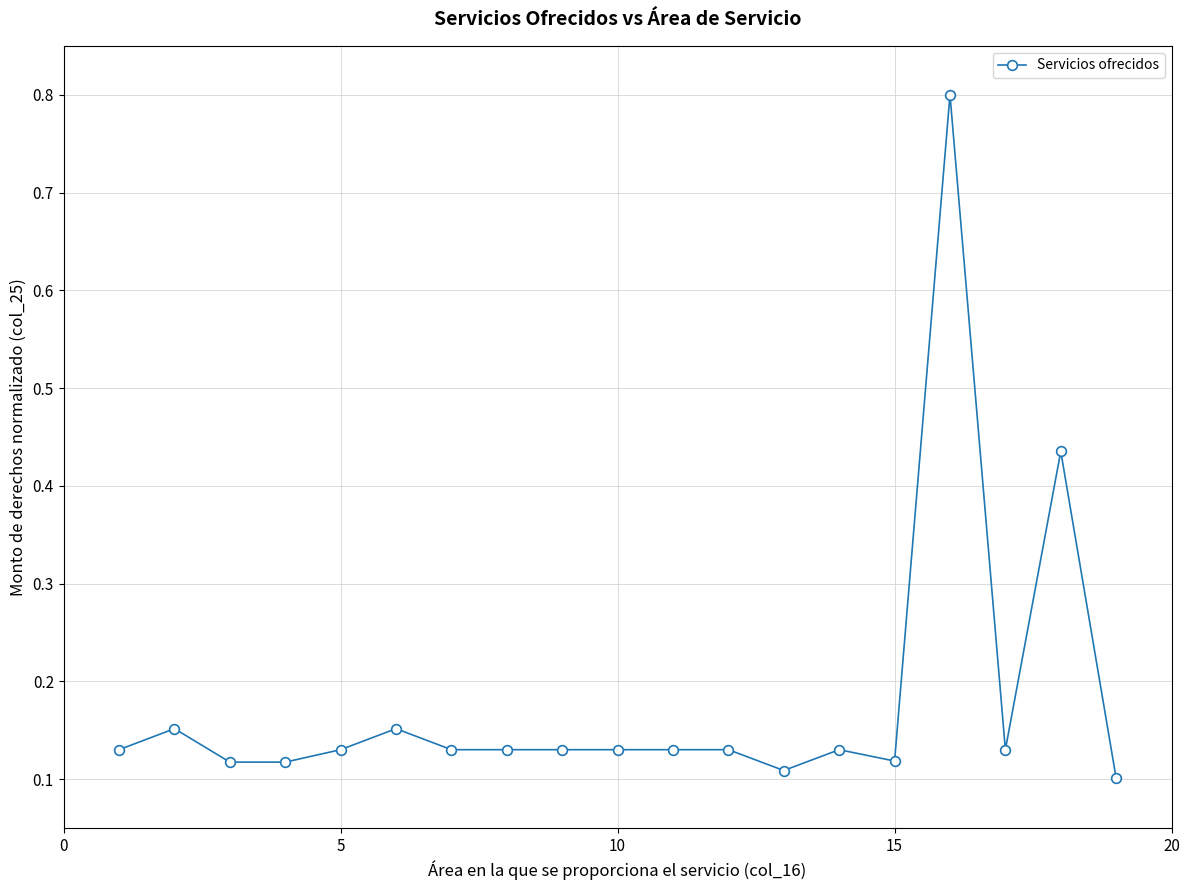

Count the values in the range 0 to 1.

19